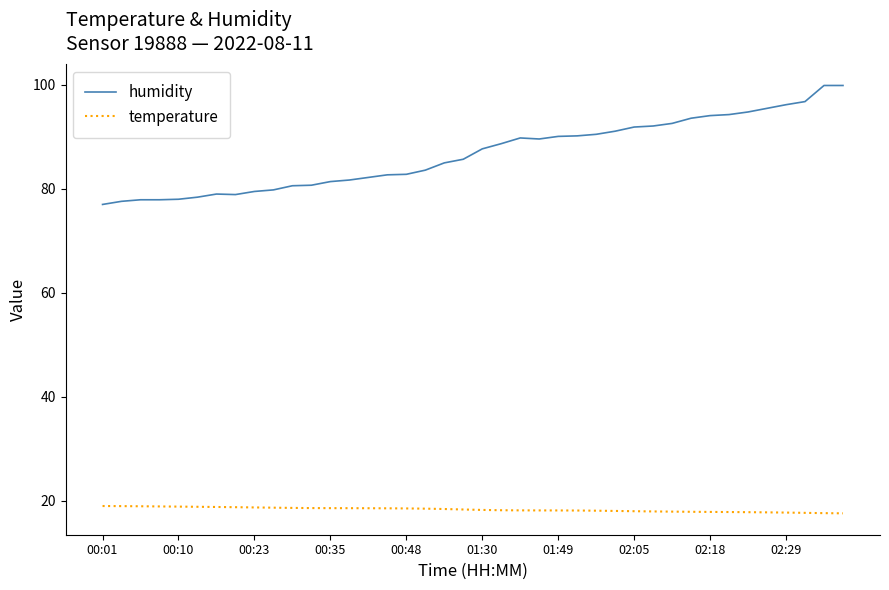

Which series has the widest spread of values?

humidity